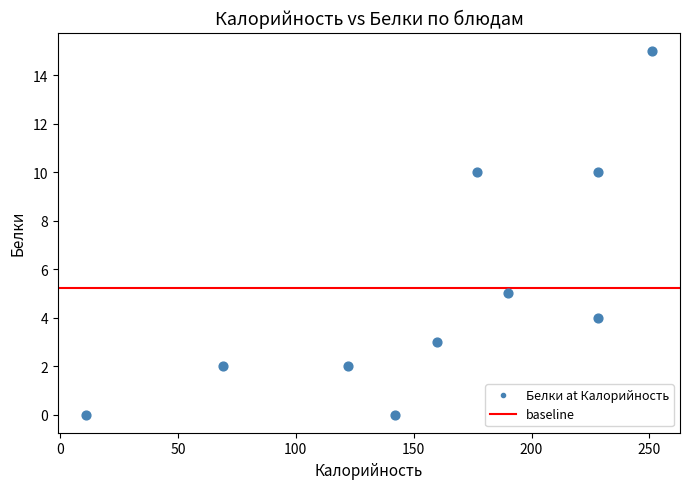

What Y value in the scatter plot is closest to 7?

5